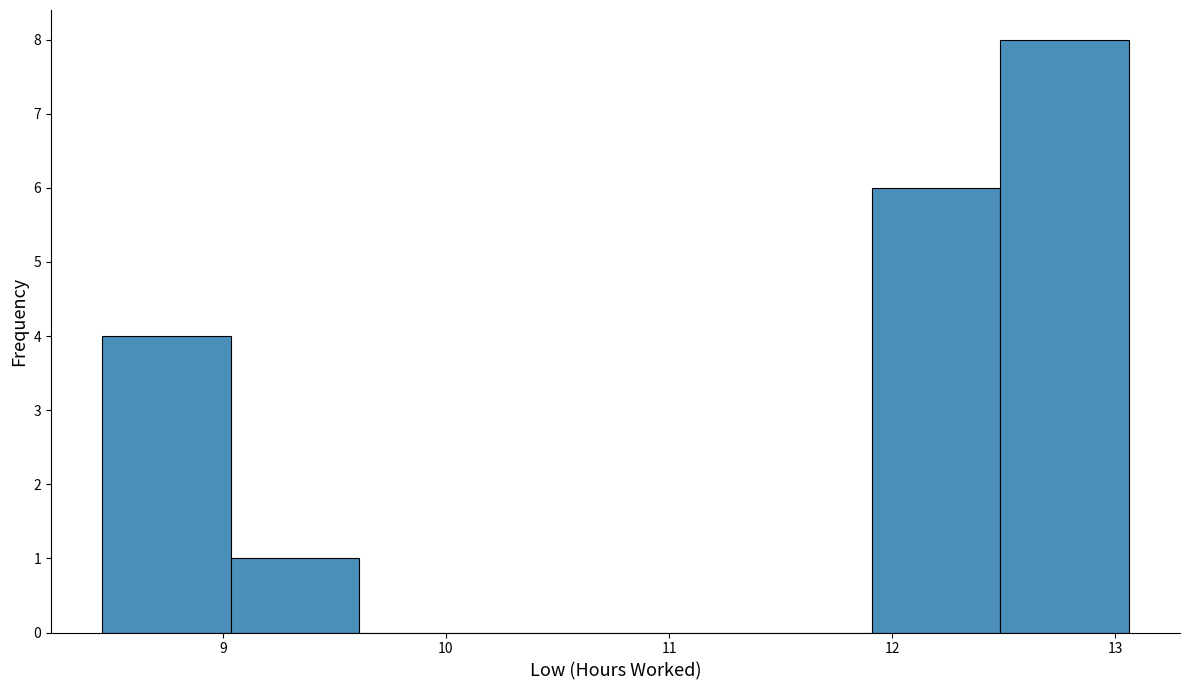

Which range on the x-axis has the tallest bar?

12.5 to 13.1